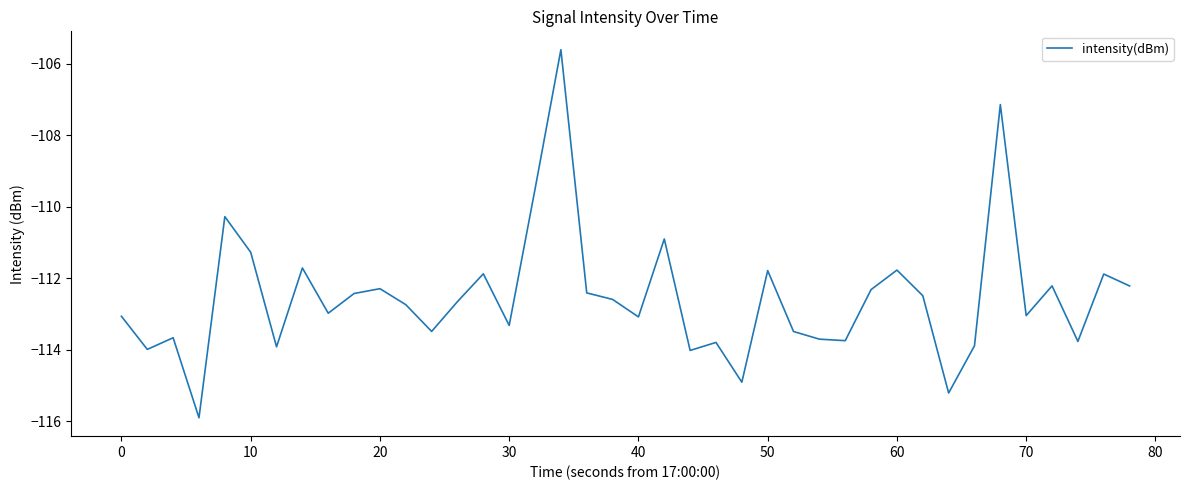

How many categories are shown in the chart?

40